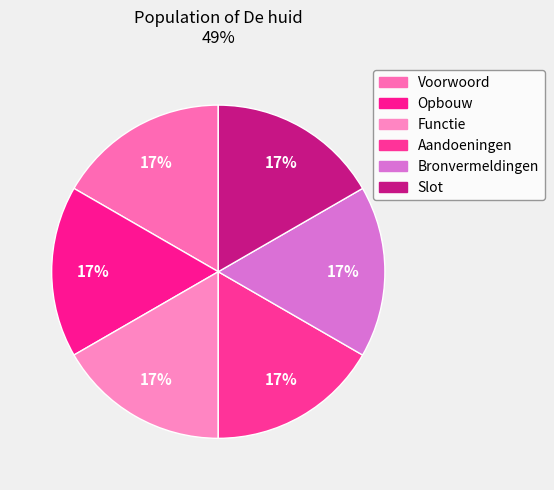

Combined, what portion of the pie is Slot and Aandoeningen?

33.3%